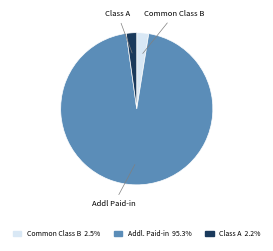

Which slice is the largest?

Addl Paid-in